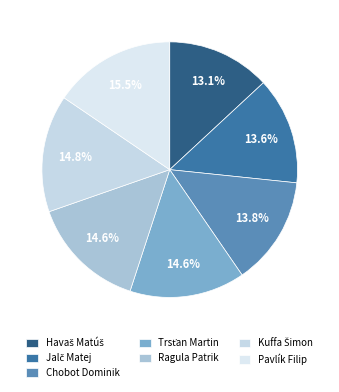

Count the number of slices in the pie.

7